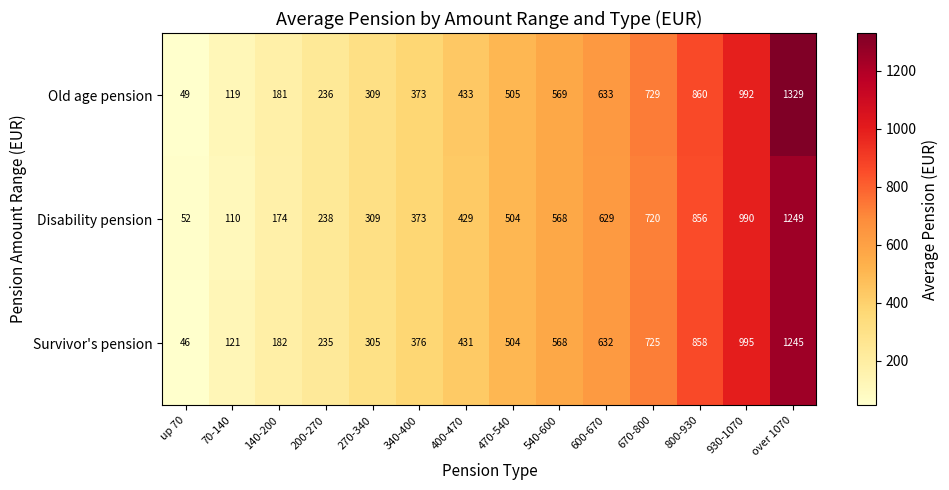

What is the difference between the Old age pension values at 470-540 and 930-1070?

487